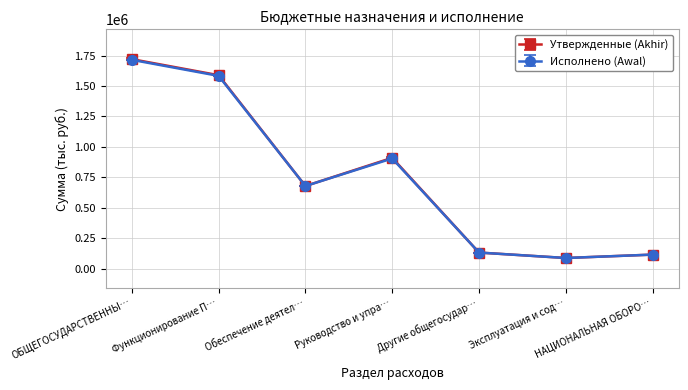

The value of Утвержденные (Akhir) at Руководство и упра… is 910222.0. True or false?

True